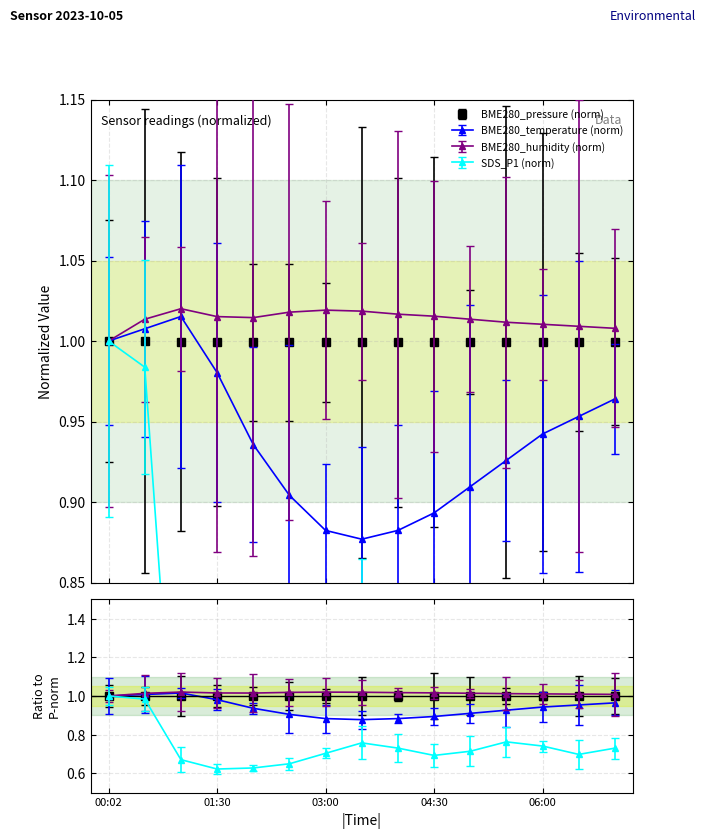

Which label corresponds to the smallest value in the chart?

01:30